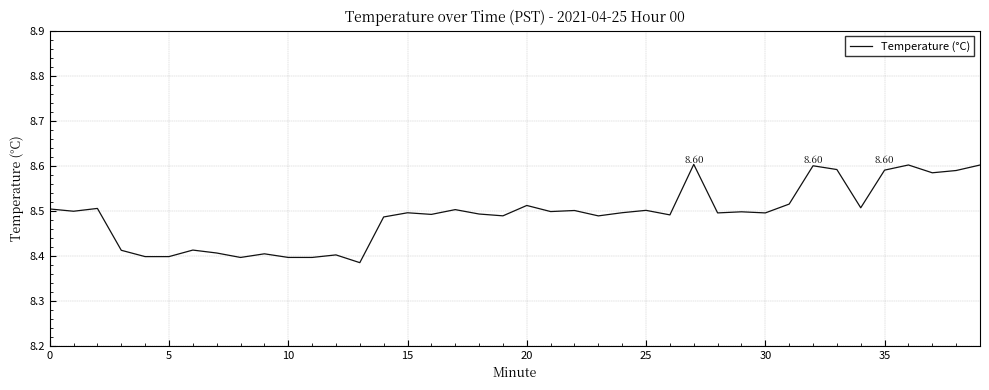

Reading left to right, transcribe all the data shown in this chart.

8.5	8.5	8.5	8.4	8.4	8.4	8.4	8.4	8.4	8.4	8.4	8.4	8.4	8.4	8.5	8.5	8.5	8.5	8.5	8.5	8.5	8.5	8.5	8.5	8.5	8.5	8.5	8.6	8.5	8.5	8.5	8.5	8.6	8.6	8.5	8.6	8.6	8.6	8.6	8.6